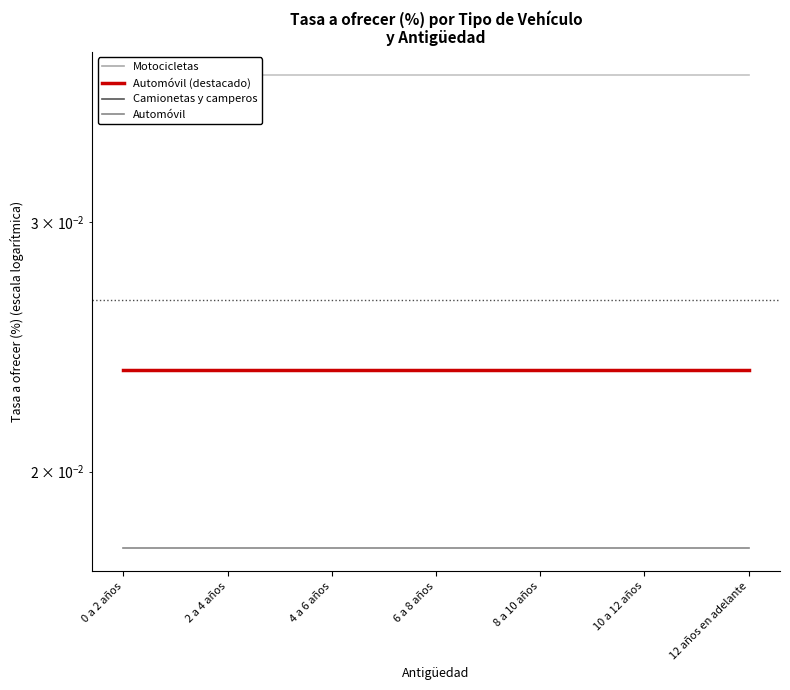

Reading left to right, transcribe all the data shown in this chart.

Motocicletas: 0 a 2 años=0.0	2 a 4 años=0.0	4 a 6 años=0.0	6 a 8 años=0.0	8 a 10 años=0.0	10 a 12 años=0.0	12 años en adelante=0.0
Camionetas y camperos: 0 a 2 años=0.0	2 a 4 años=0.0	4 a 6 años=0.0	6 a 8 años=0.0	8 a 10 años=0.0	10 a 12 años=0.0	12 años en adelante=0.0
Automóvil: 0 a 2 años=0.0	2 a 4 años=0.0	4 a 6 años=0.0	6 a 8 años=0.0	8 a 10 años=0.0	10 a 12 años=0.0	12 años en adelante=0.0
Automóvil (destacado): 0 a 2 años=0.0	2 a 4 años=0.0	4 a 6 años=0.0	6 a 8 años=0.0	8 a 10 años=0.0	10 a 12 años=0.0	12 años en adelante=0.0